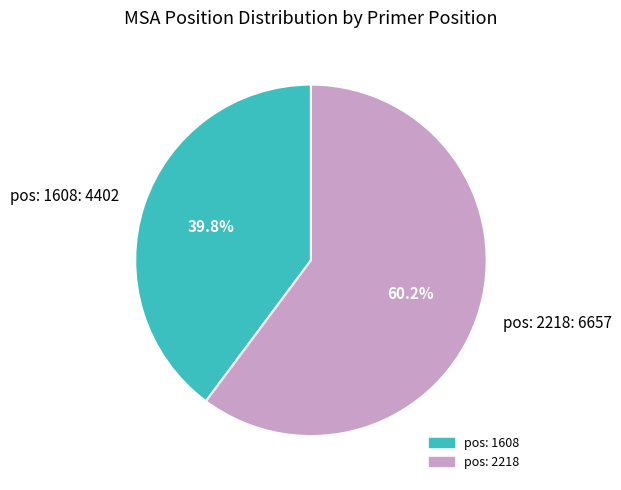

Is it true that pos: 1608 is 40% of the pie?

True